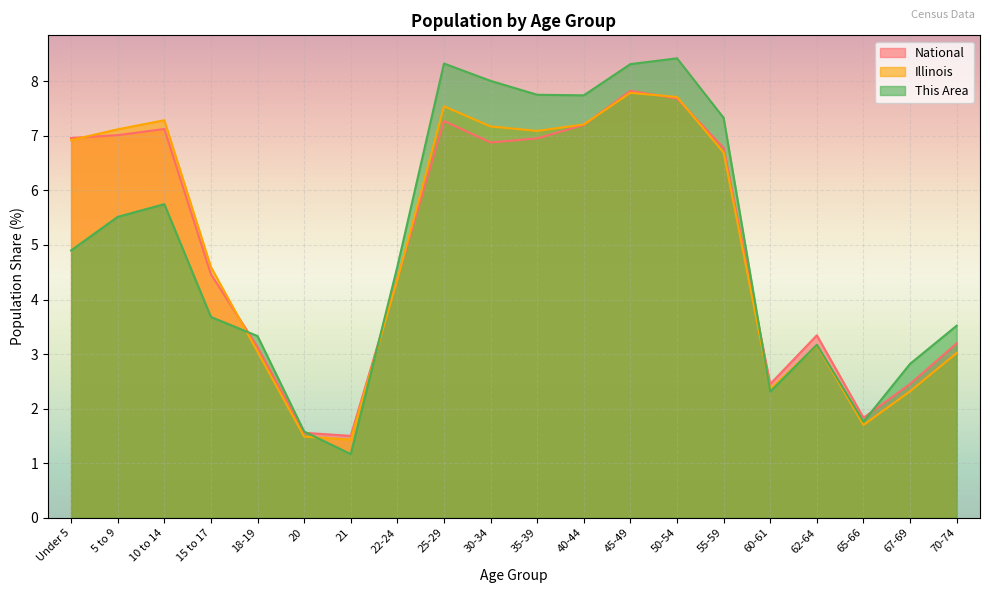

How many lines are shown in the chart?

3